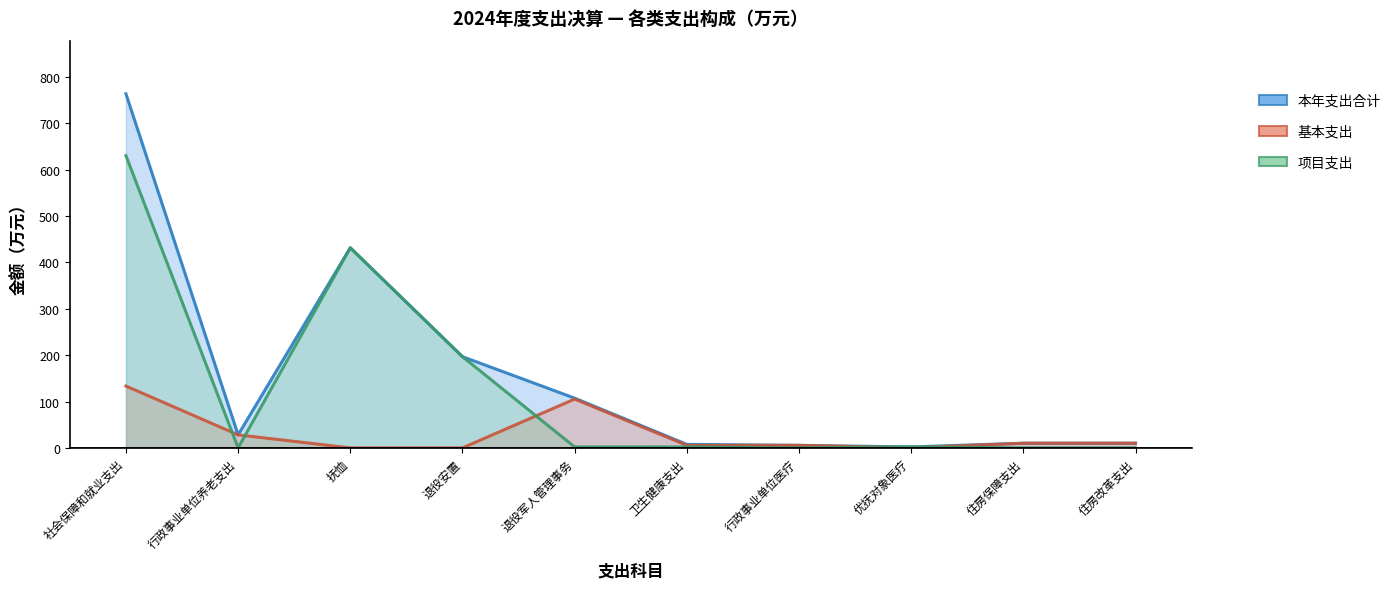

At how many categories does at least one series exceed 34?

4